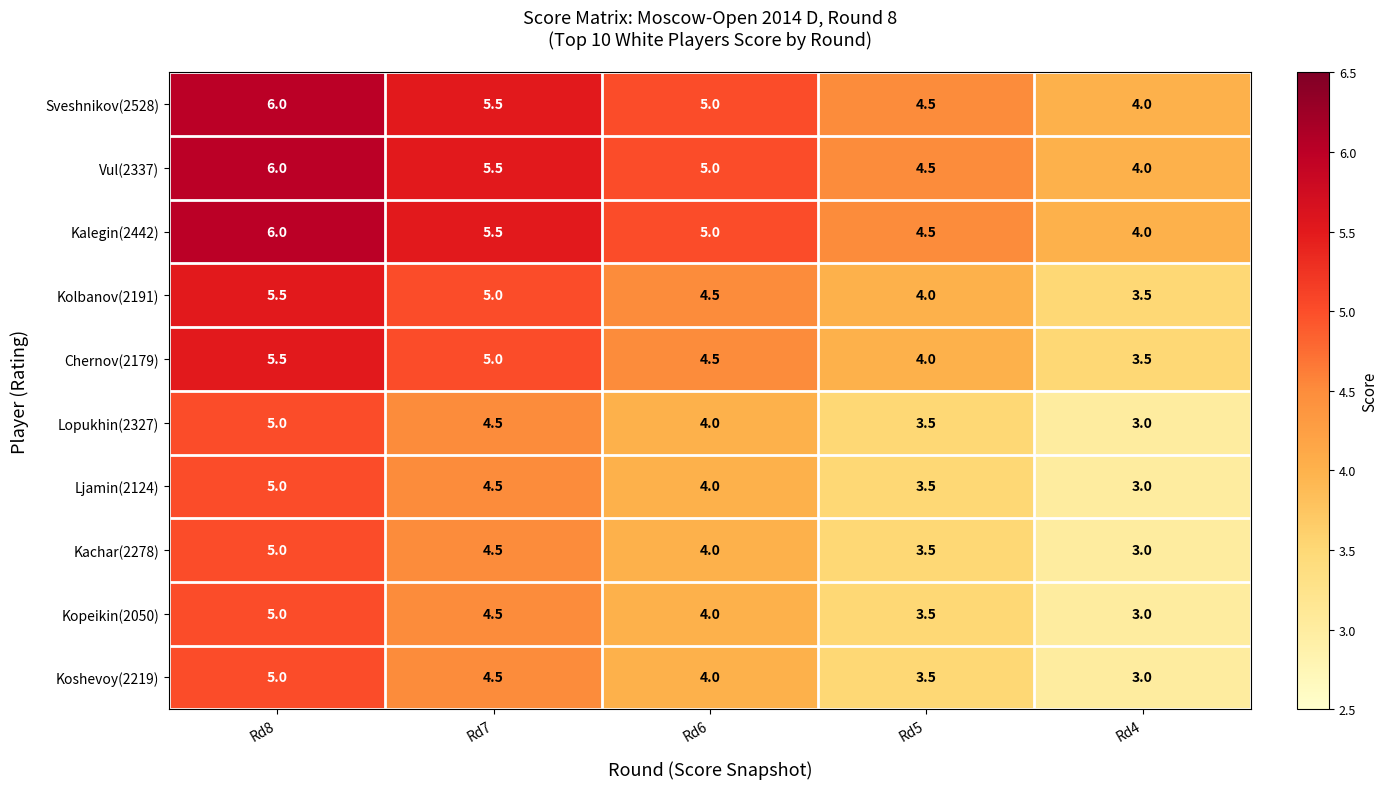

What is the minimum value shown in the chart?

3.0